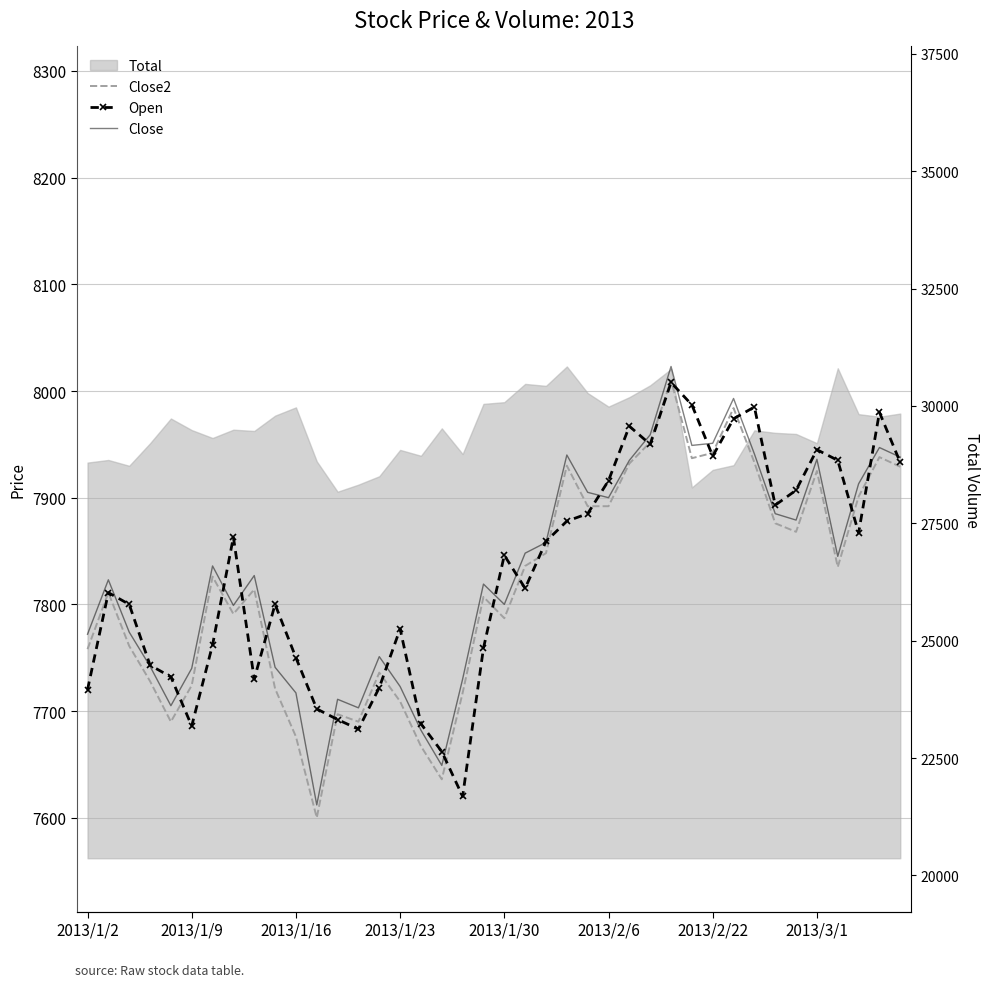

Which series has the largest range (max minus min)?

Close